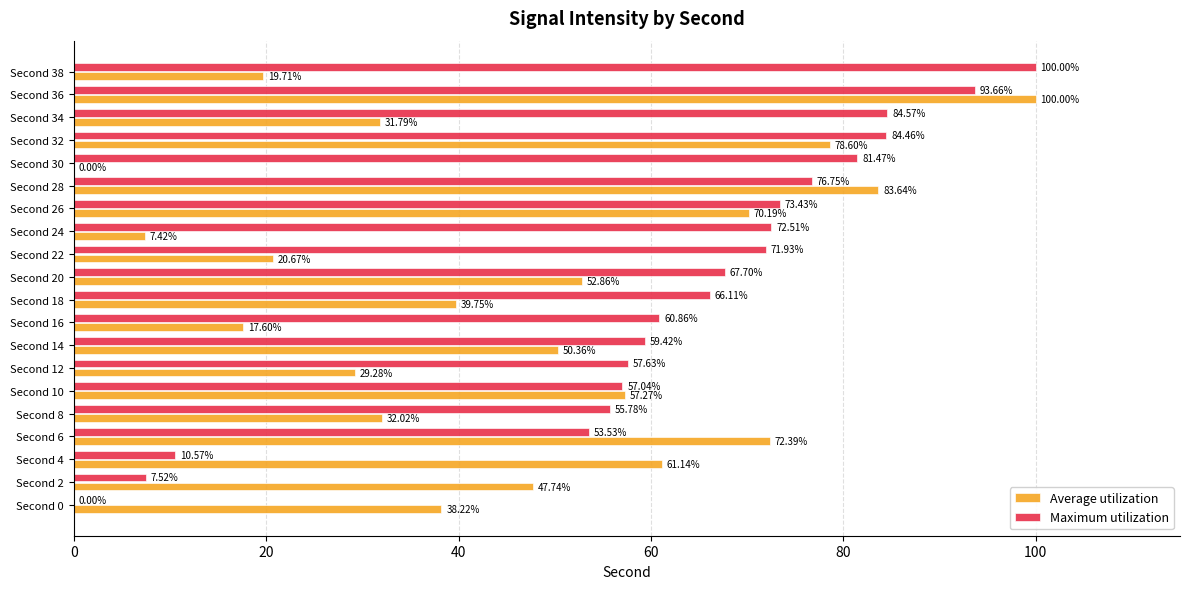

How many categories are shown in the chart?

20